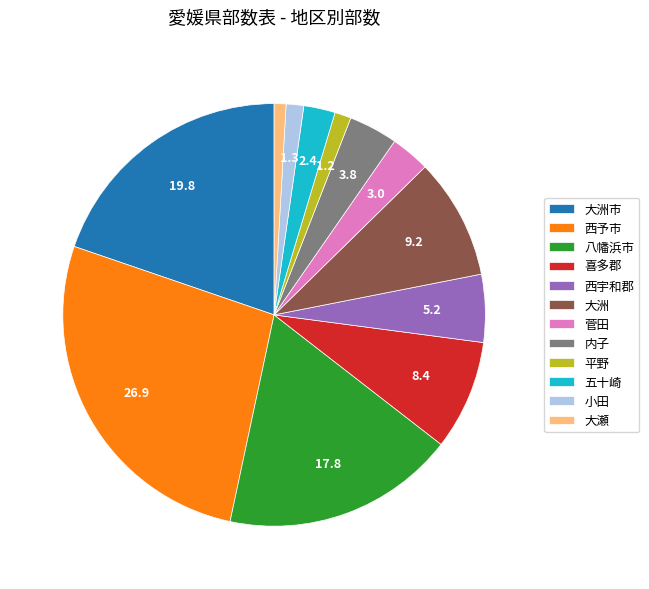

Which has a higher value, 大洲 or 大瀬?

大洲